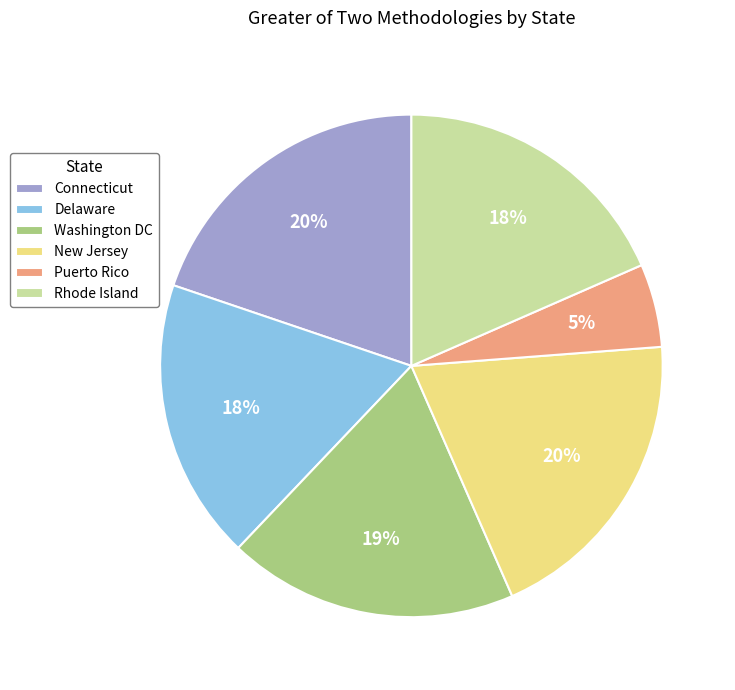

Which has a higher value, Washington DC or Delaware?

Washington DC